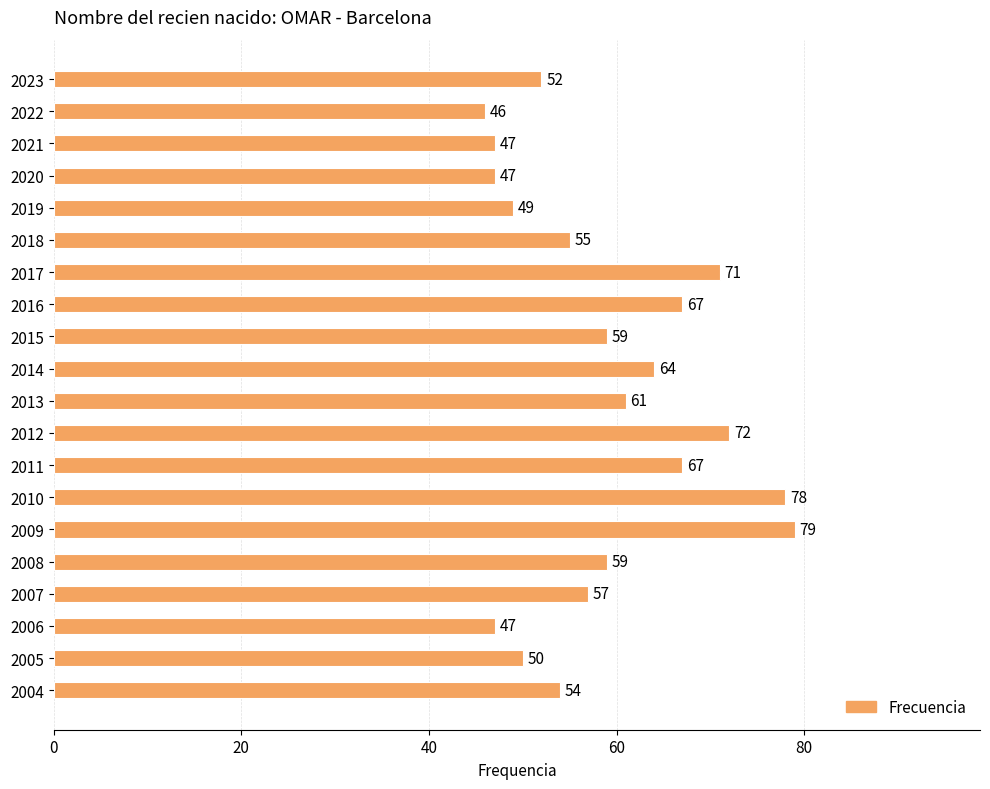

Which has a higher value, 2010 or 2008?

2010